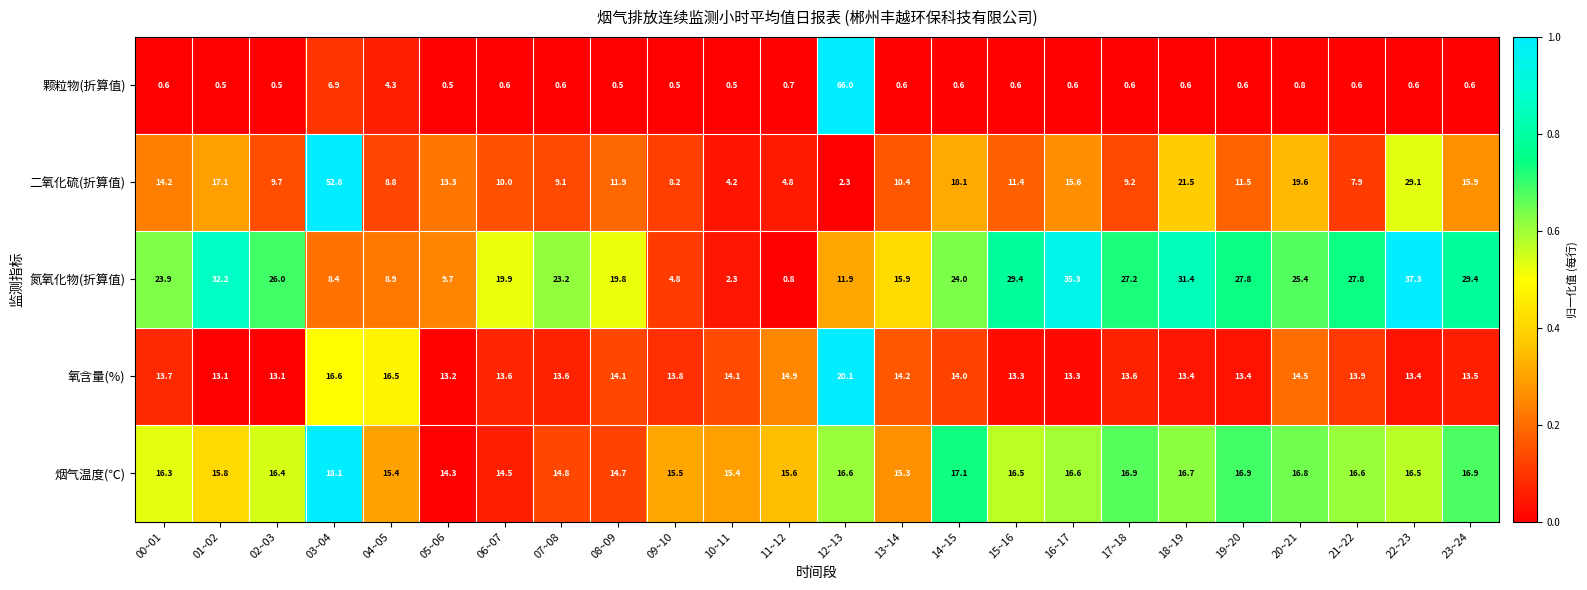

Rank the series at 03~04 from highest to lowest value.

二氧化硫(折算值), 烟气温度(℃), 氧含量(%), 氮氧化物(折算值), 颗粒物(折算值)